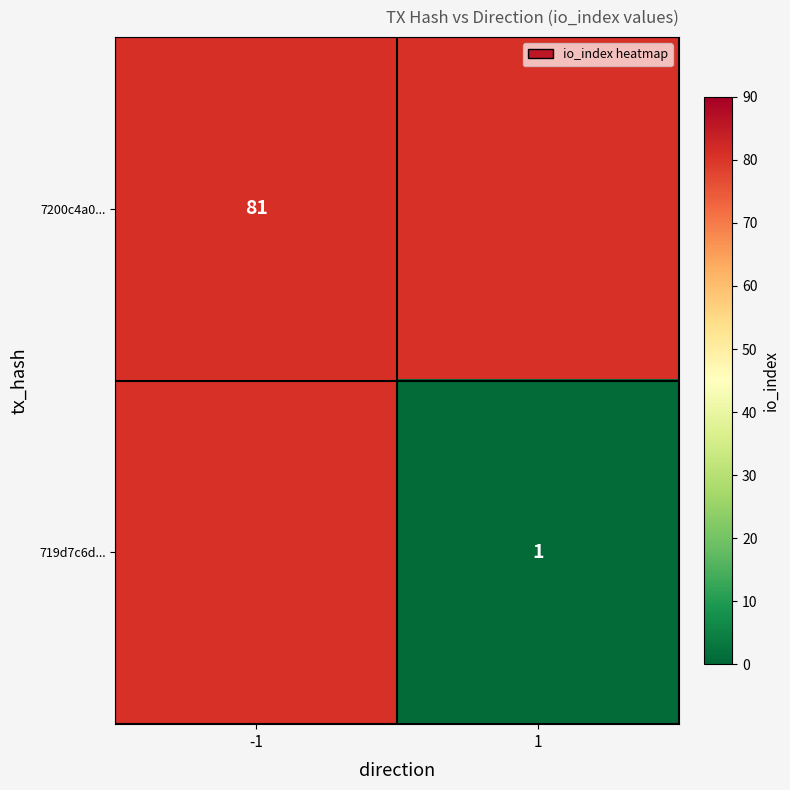

Is it true that 7200c4a0... equals 45 at -1?

False